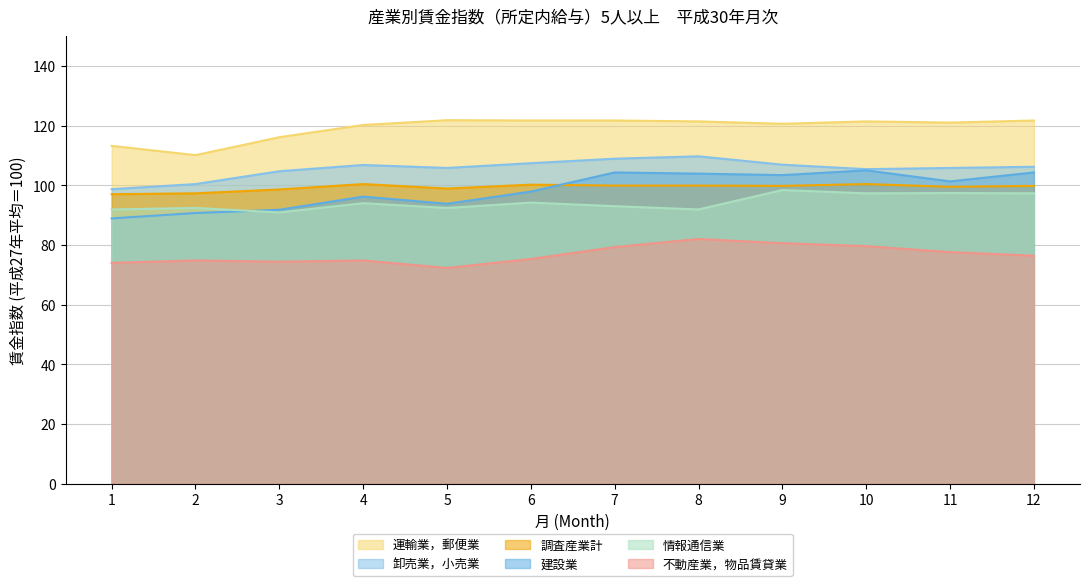

What is the difference between the maximum and minimum values in the 運輸業，郵便業 series?

11.7